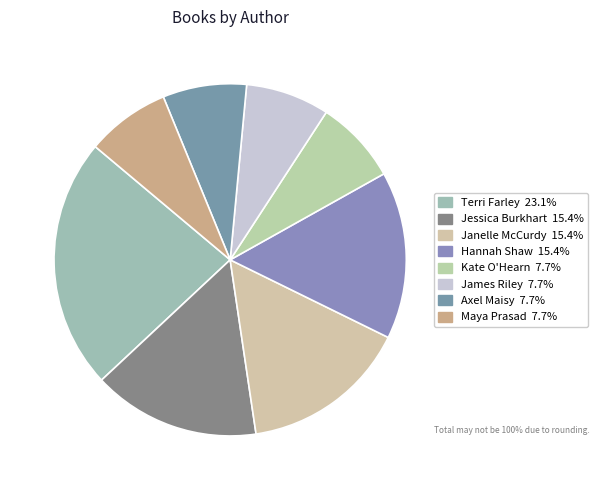

How many segments does this pie chart have?

8